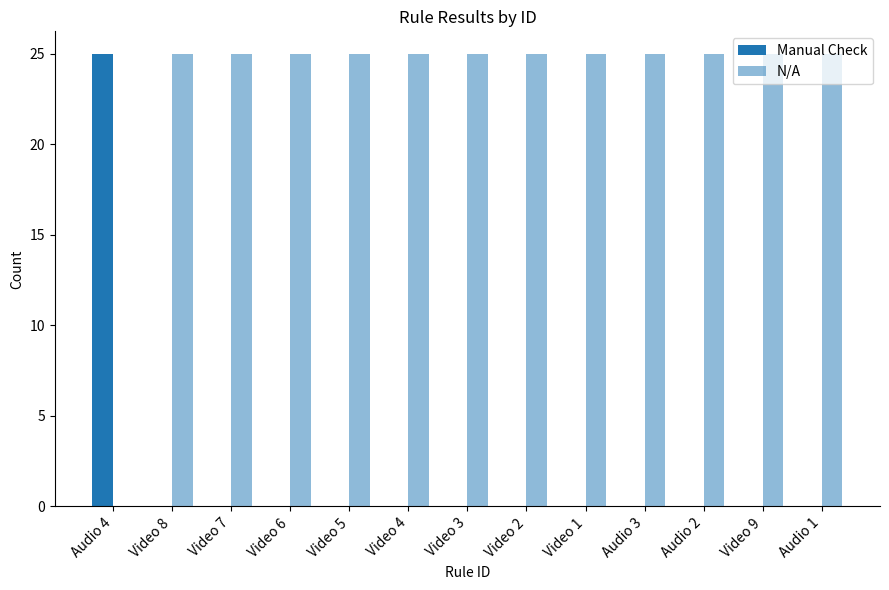

What is the difference between the maximum and minimum values in the Manual Check series?

25